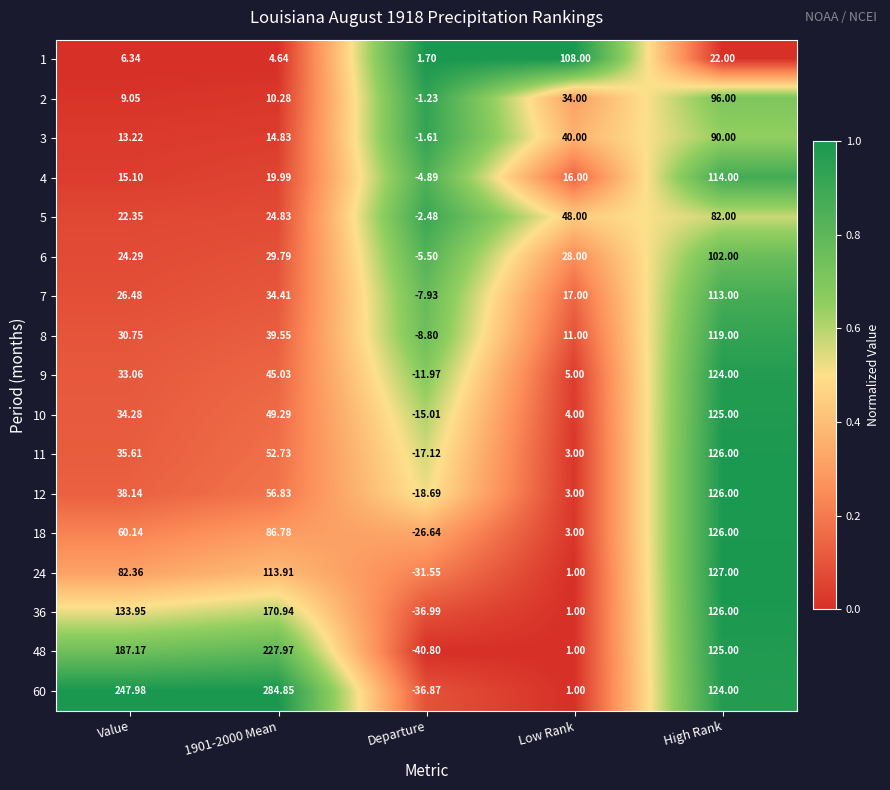

At which category is the sum across all series the highest?

High Rank